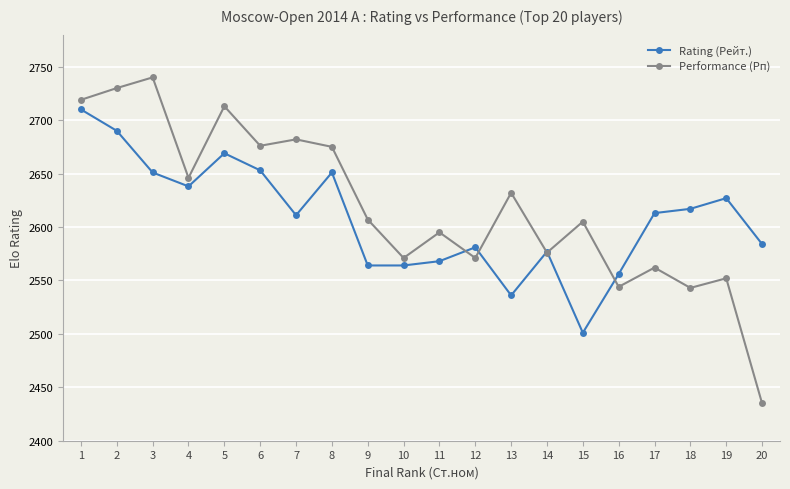

At which category does the chart reach its minimum across all series?

20